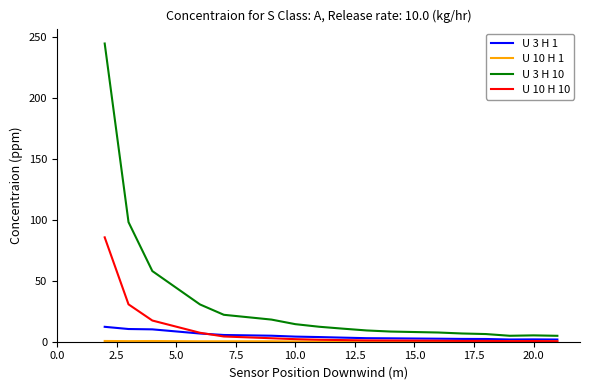

Which series has the widest spread of values?

U 3 H 10